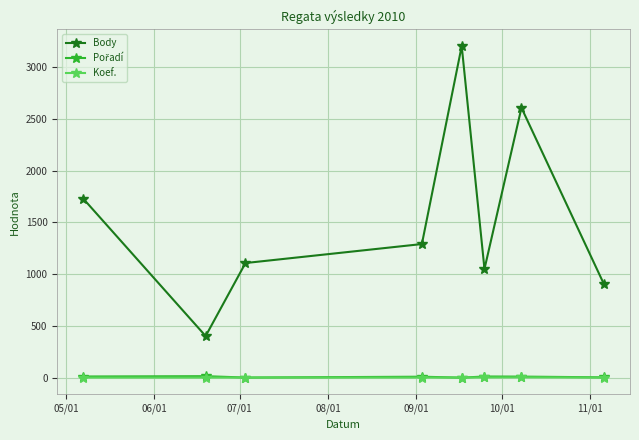

Which series has the widest spread of values?

Body